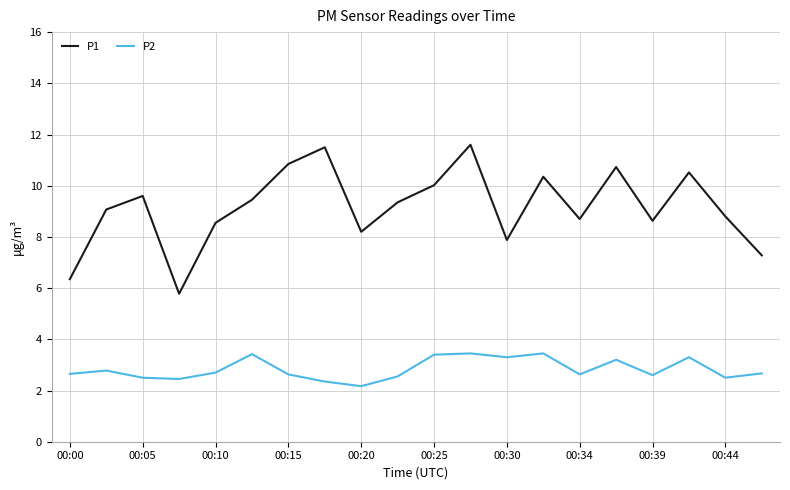

Does the chart have visible grid lines?

Yes